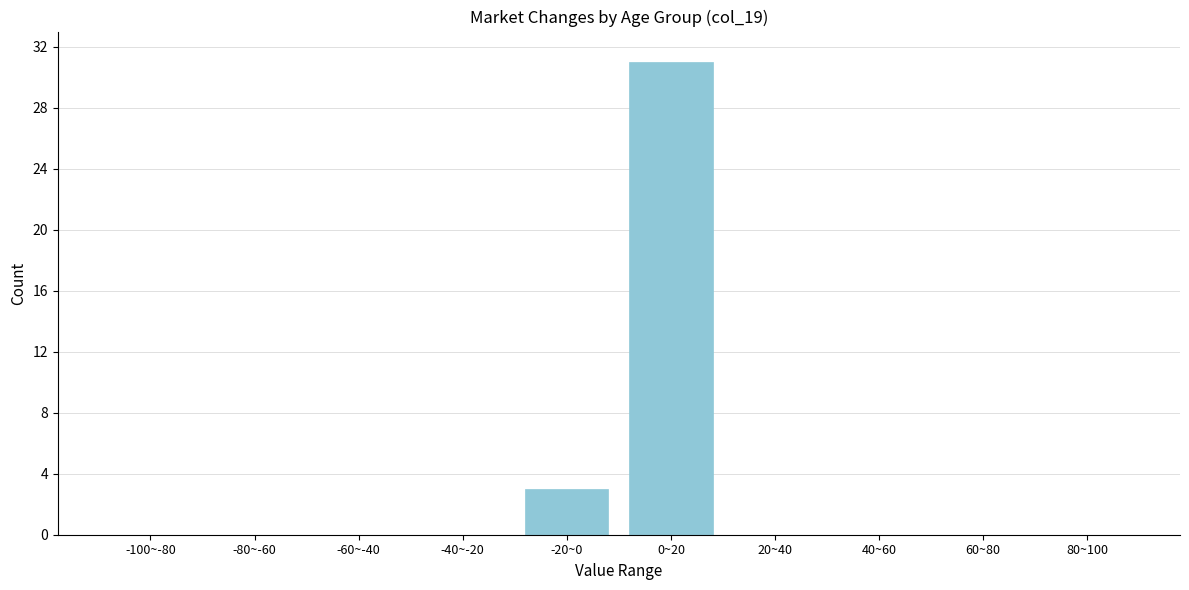

Reading right to left, what are all the values shown in this chart?

80~100=0	60~80=0	40~60=0	20~40=0	0~20=31	-20~0=3	-40~-20=0	-60~-40=0	-80~-60=0	-100~-80=0